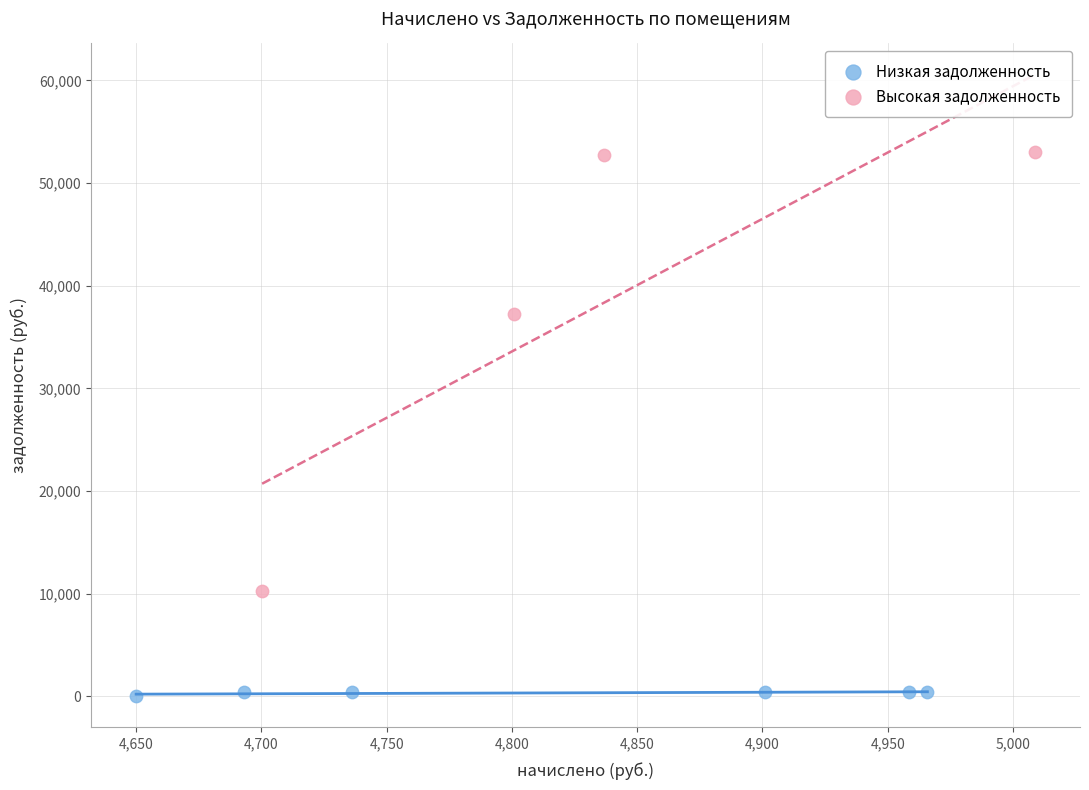

What are all the series names shown in the legend?

Низкая задолженность, Высокая задолженность